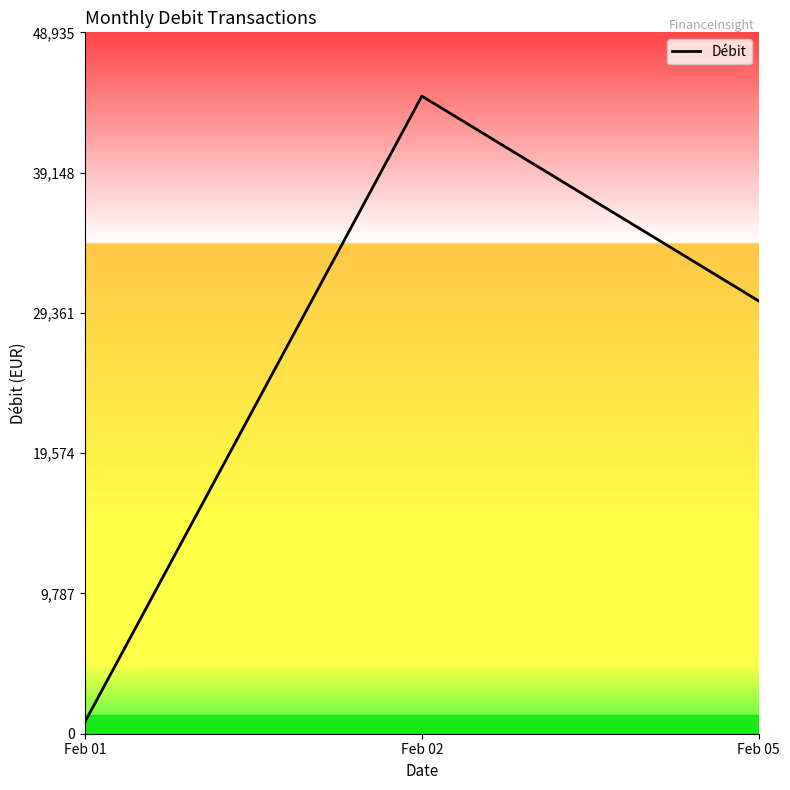

What is the ratio of the value at Feb 02 to the value at Feb 01?

53.3